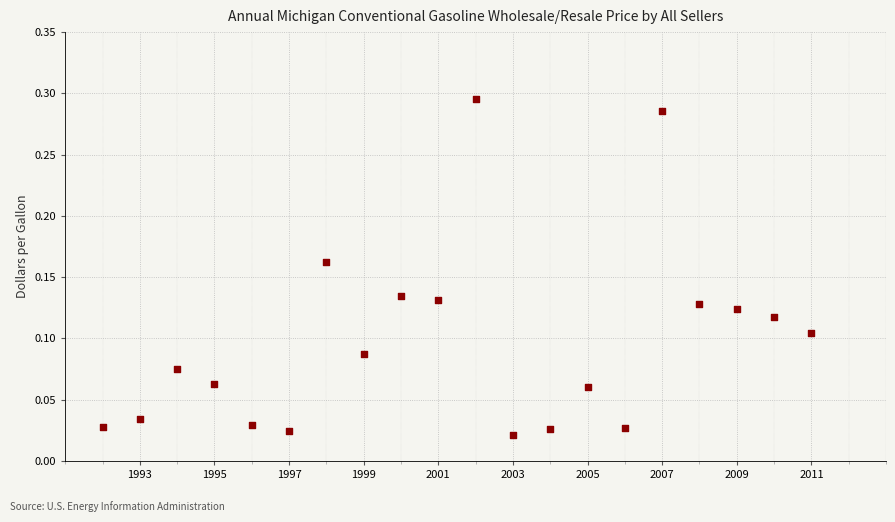

What is the range of X values (max minus min)?

19.0